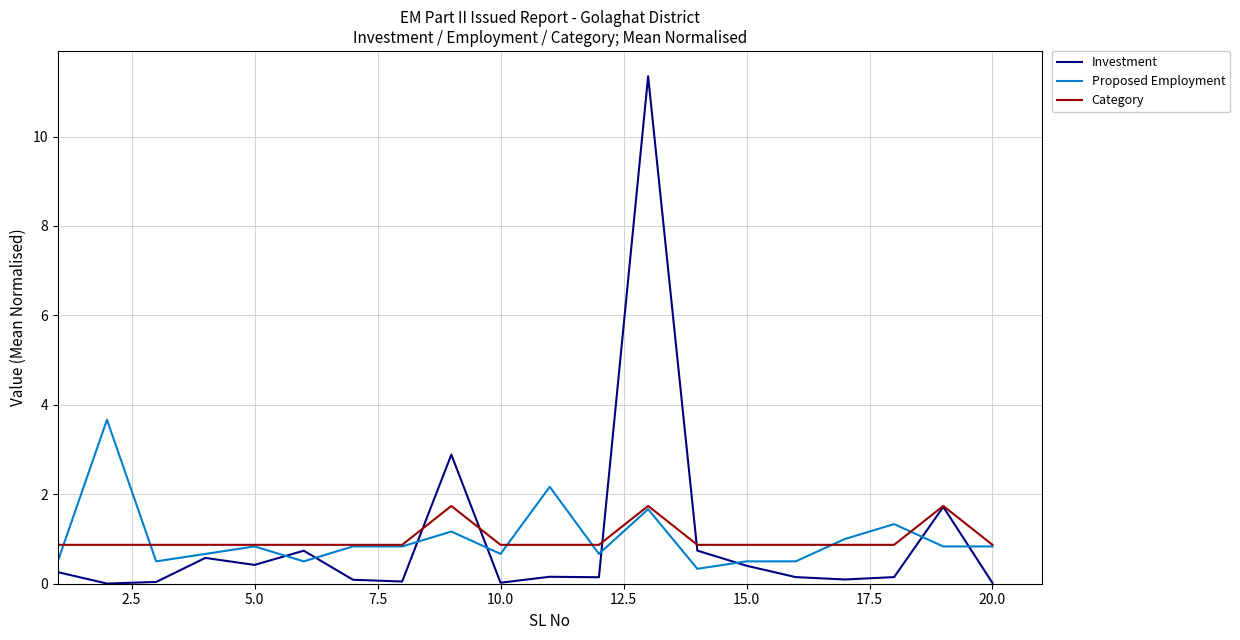

In Category, how many points are higher than both neighbors (excluding endpoints)?

3